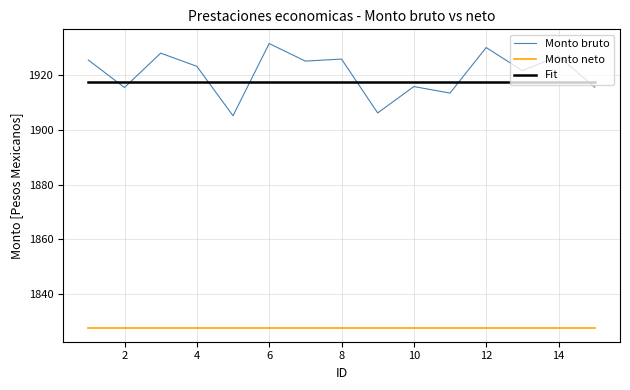

Which series has the largest range (max minus min)?

Monto bruto